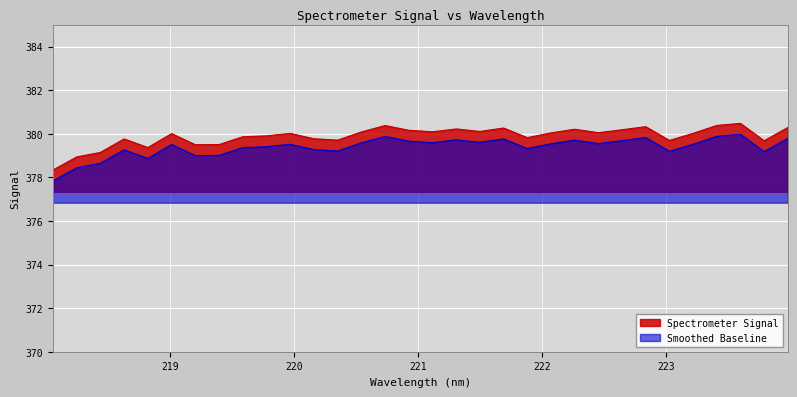

How many data points are less than 380?

14